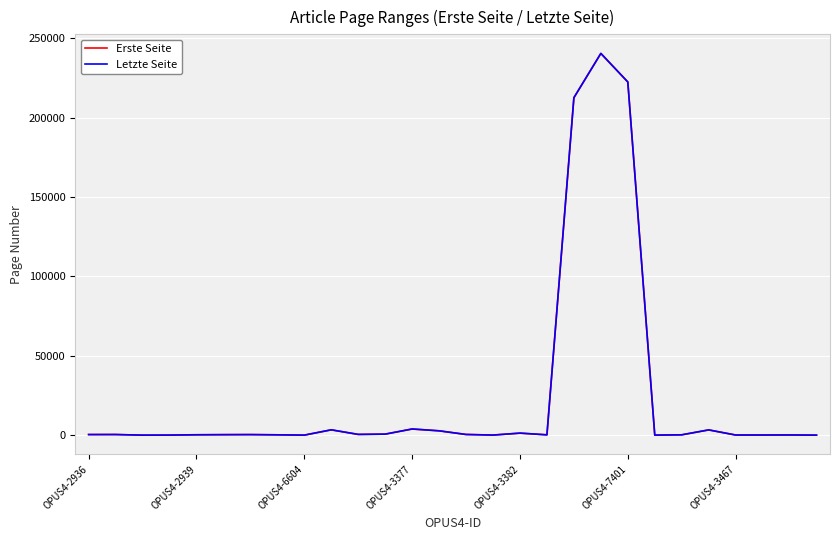

What is the greatest value displayed?

240484